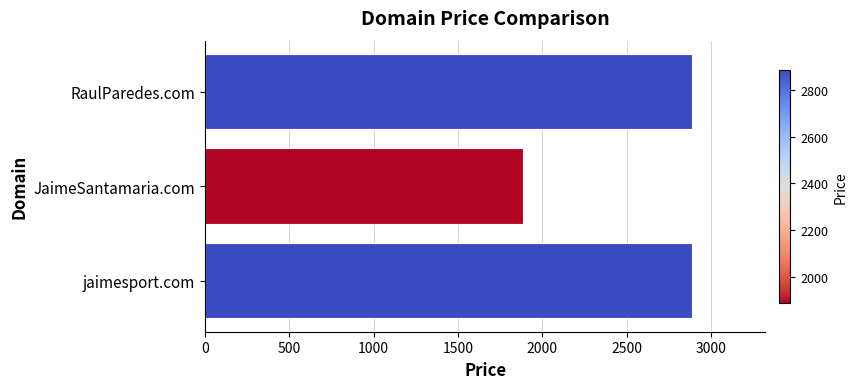

What is the maximum value shown in the chart?

2888